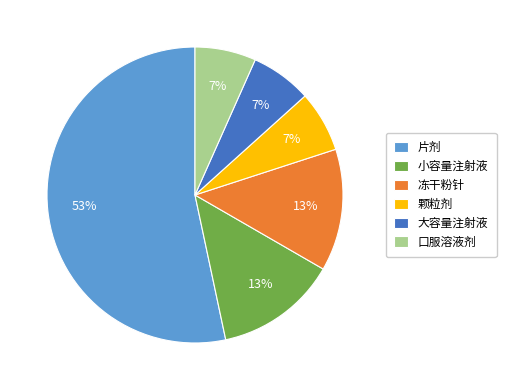

Is 片剂 the majority of the pie?

Yes